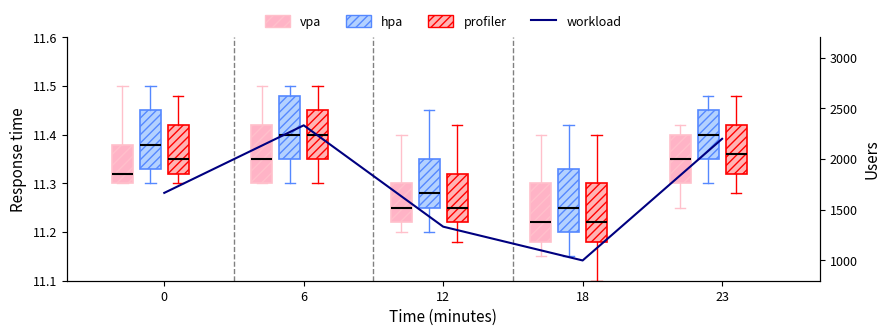

List the labels in order of value, largest first.

6, 23, 0, 12, 18